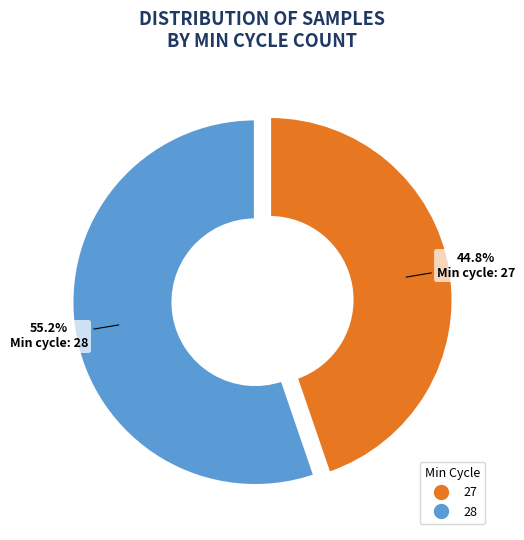

Does any single category account for the majority?

Yes